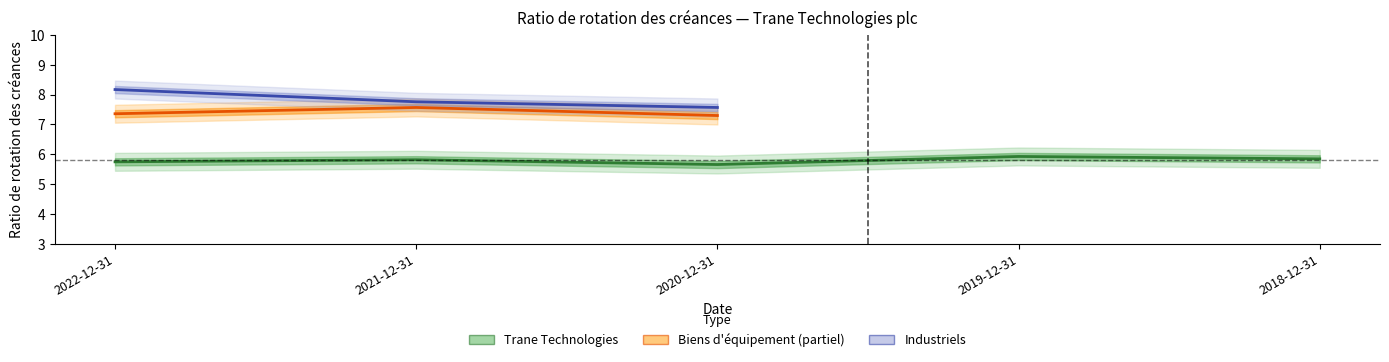

What is the spread (max minus min) of values at 2020-12-31?

1.9